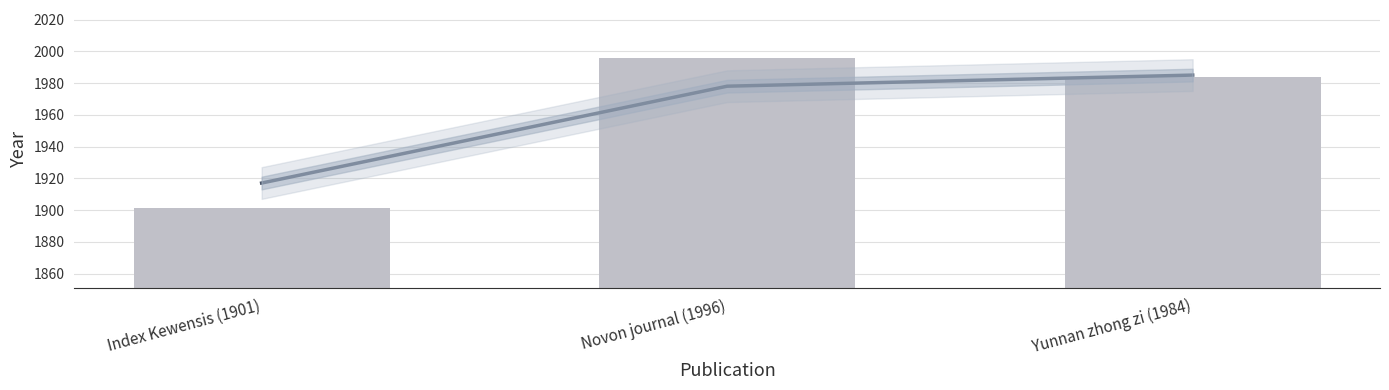

The value at Novon journal (1996) is 1996. True or false?

True